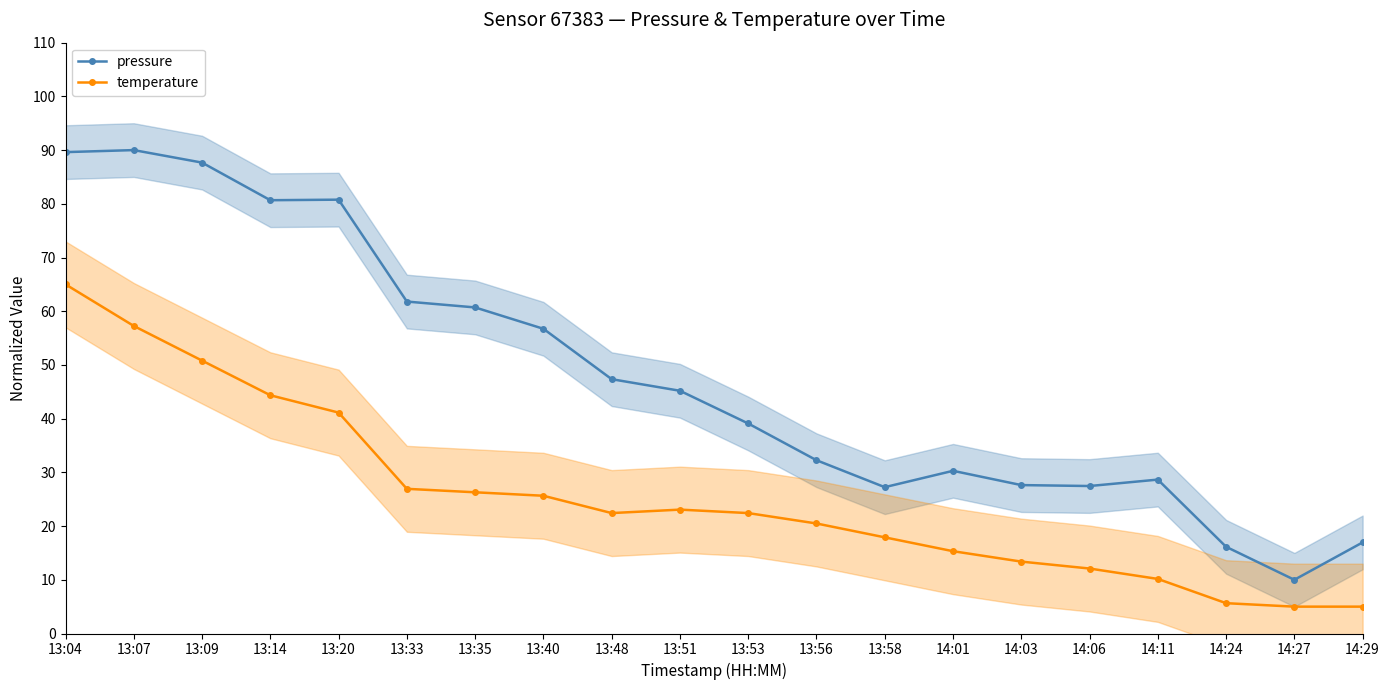

At which label does temperature first exceed 22?

13:04